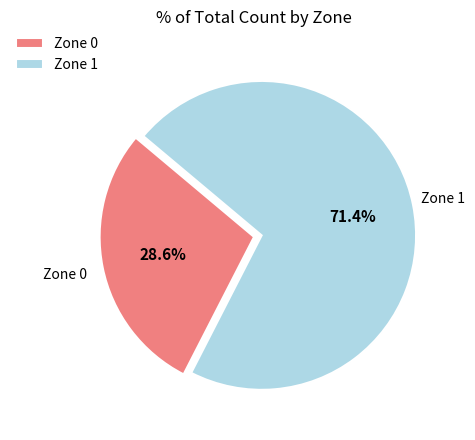

Does any single category account for the majority?

Yes